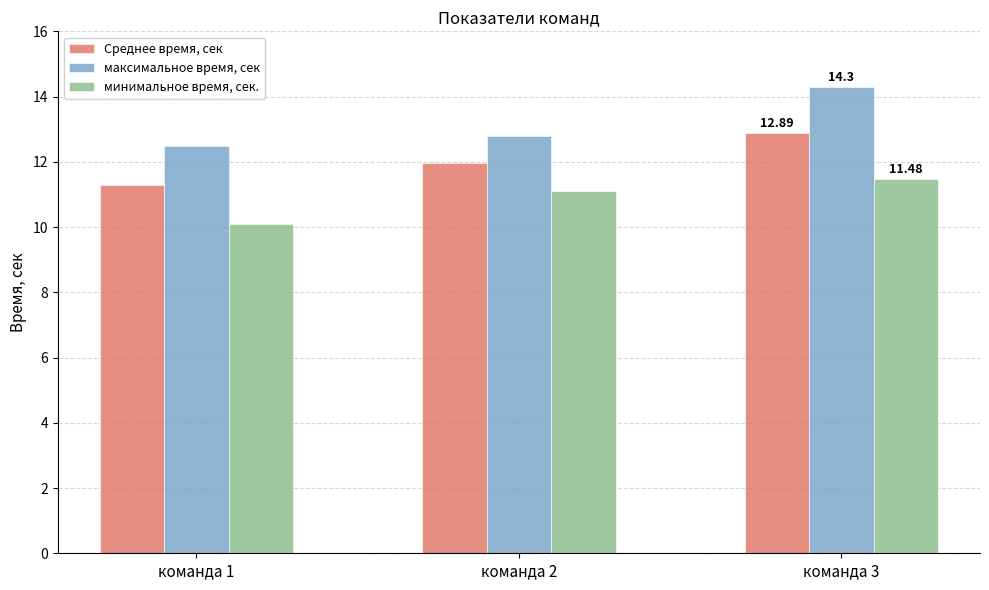

Rank the series by their maximum value, from highest to lowest.

максимальное время, сек, Среднее время, сек, минимальное время, сек.